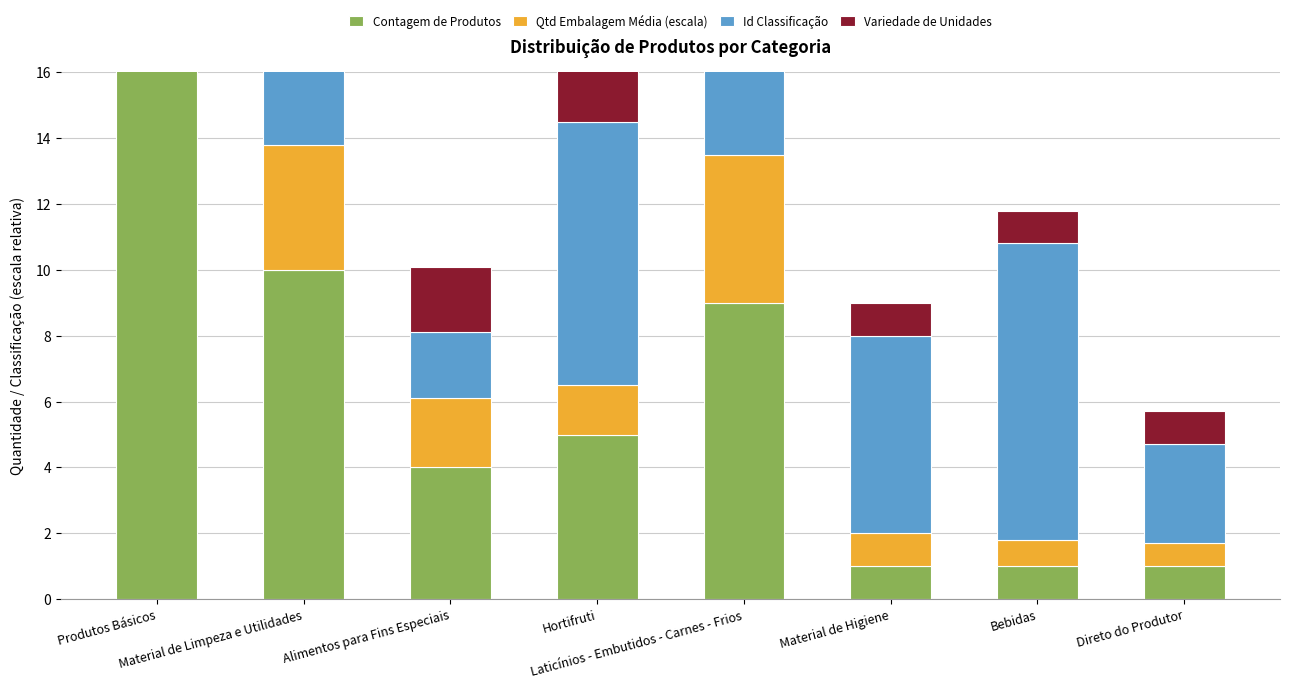

Reading right to left, list all the values displayed in this chart.

Contagem de Produtos: Direto do Produtor=1.0	Bebidas=1.0	Material de Higiene=1.0	Laticínios - Embutidos - Carnes - Frios=9.0	Hortifruti=5.0	Alimentos para Fins Especiais=4.0	Material de Limpeza e Utilidades=10.0	Produtos Básicos=25.0
Qtd Embalagem Média (escala): Direto do Produtor=0.7	Bebidas=0.8	Material de Higiene=1.0	Laticínios - Embutidos - Carnes - Frios=4.5	Hortifruti=1.5	Alimentos para Fins Especiais=2.1	Material de Limpeza e Utilidades=3.8	Produtos Básicos=5.2
Id Classificação: Direto do Produtor=3.0	Bebidas=9.0	Material de Higiene=6.0	Laticínios - Embutidos - Carnes - Frios=5.0	Hortifruti=8.0	Alimentos para Fins Especiais=2.0	Material de Limpeza e Utilidades=7.0	Produtos Básicos=1.0
Variedade de Unidades: Direto do Produtor=1.0	Bebidas=1.0	Material de Higiene=1.0	Laticínios - Embutidos - Carnes - Frios=3.0	Hortifruti=3.0	Alimentos para Fins Especiais=2.0	Material de Limpeza e Utilidades=4.0	Produtos Básicos=3.0